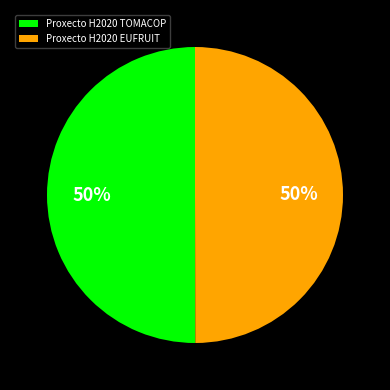

To the nearest percent, what is the average slice percentage?

50%